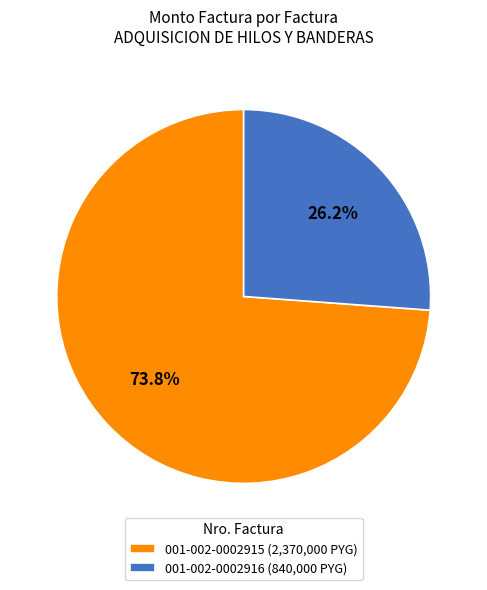

Which slice is the smallest?

001-002-0002916